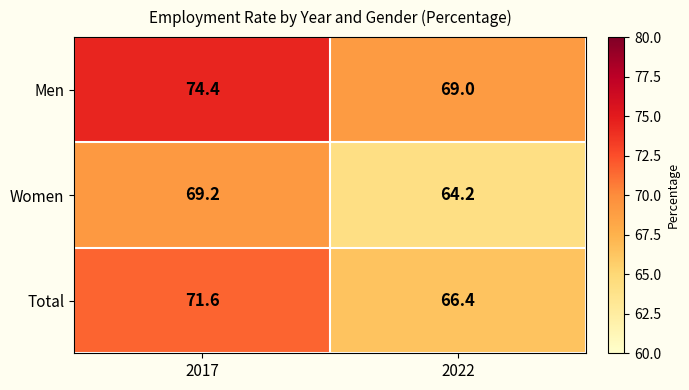

What is the total value across all series at 2022?

199.6